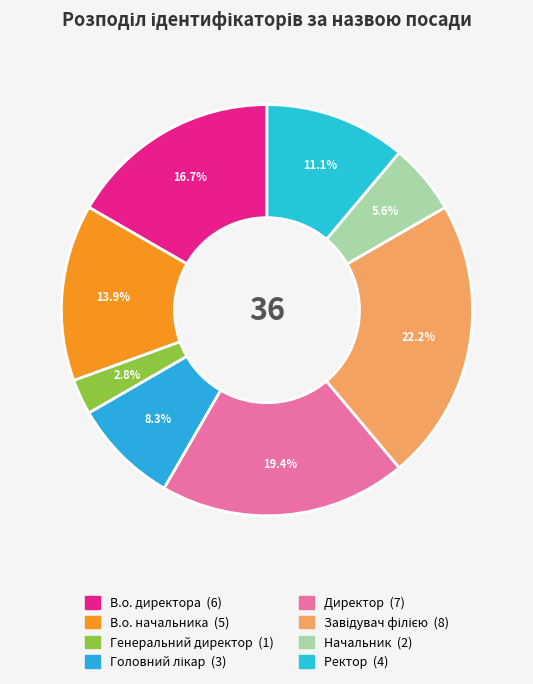

How many slices are in this pie chart?

8